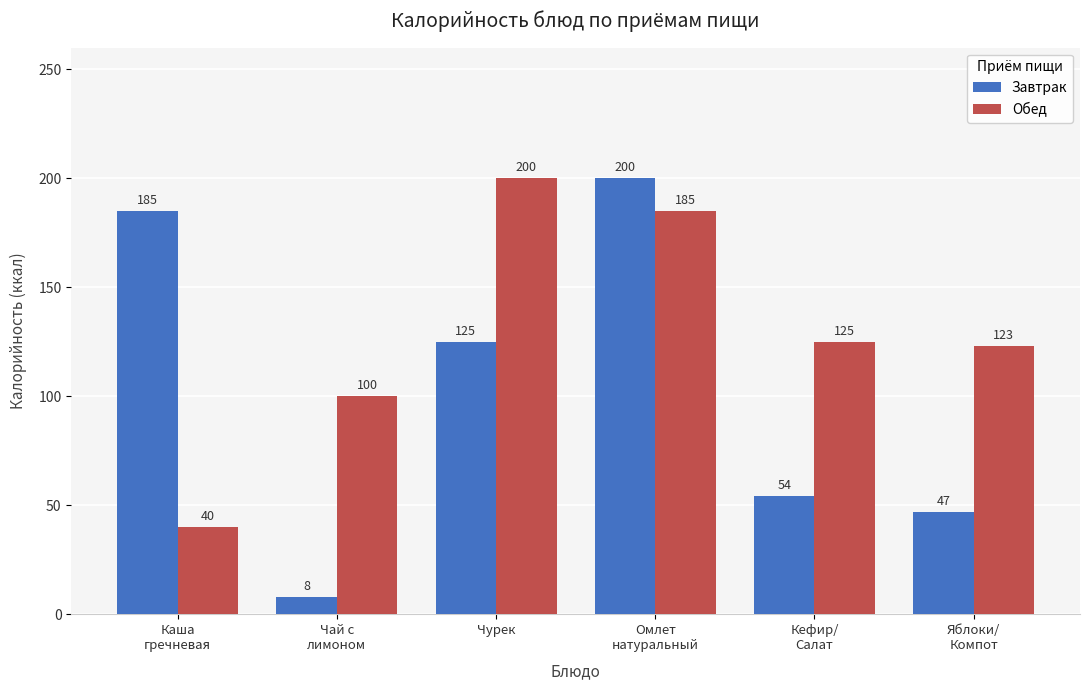

Reading left to right, what are all the values shown in this chart?

Завтрак: 185	8	125	200	54	47
Обед: 40	100	200	185	125	123